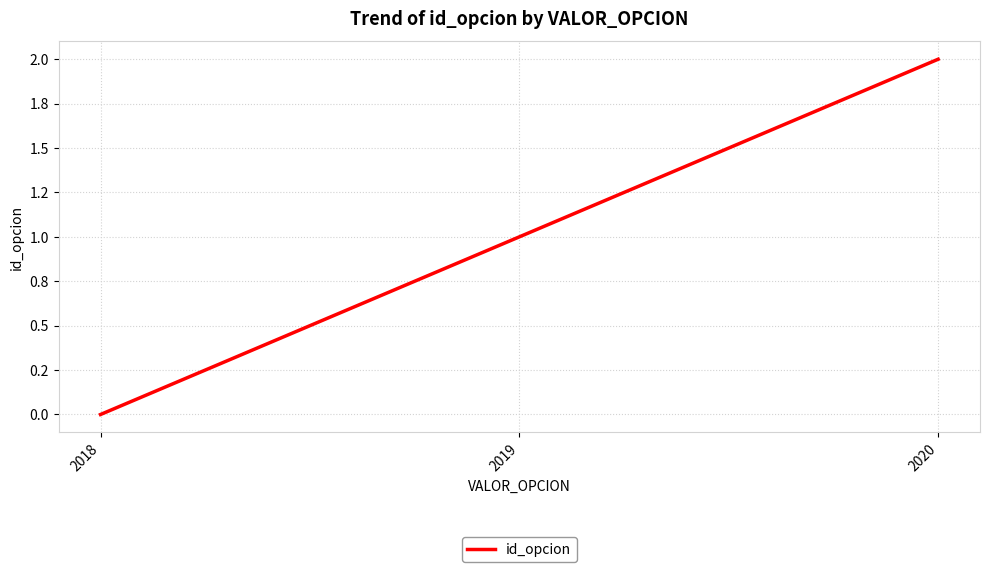

Does the chart have visible grid lines?

Yes